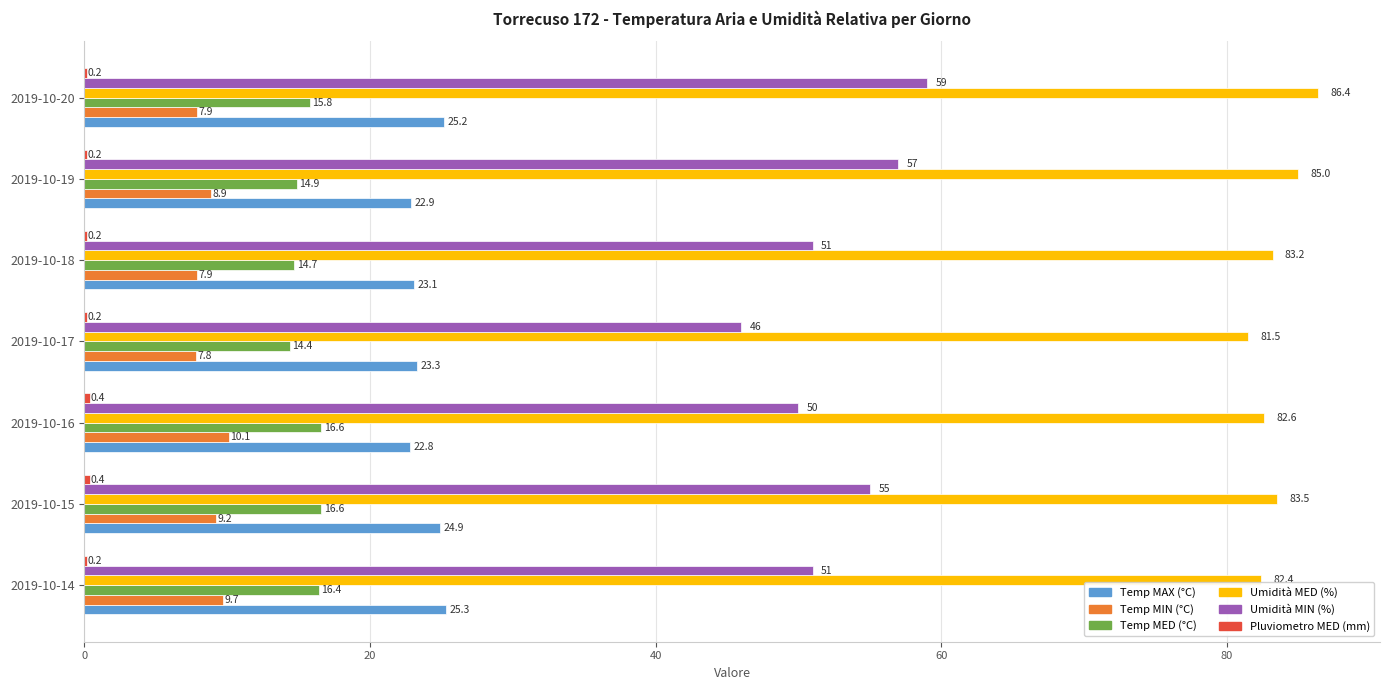

Which series changed the most between 2019-10-15 and 2019-10-17?

Umidità MIN (%)